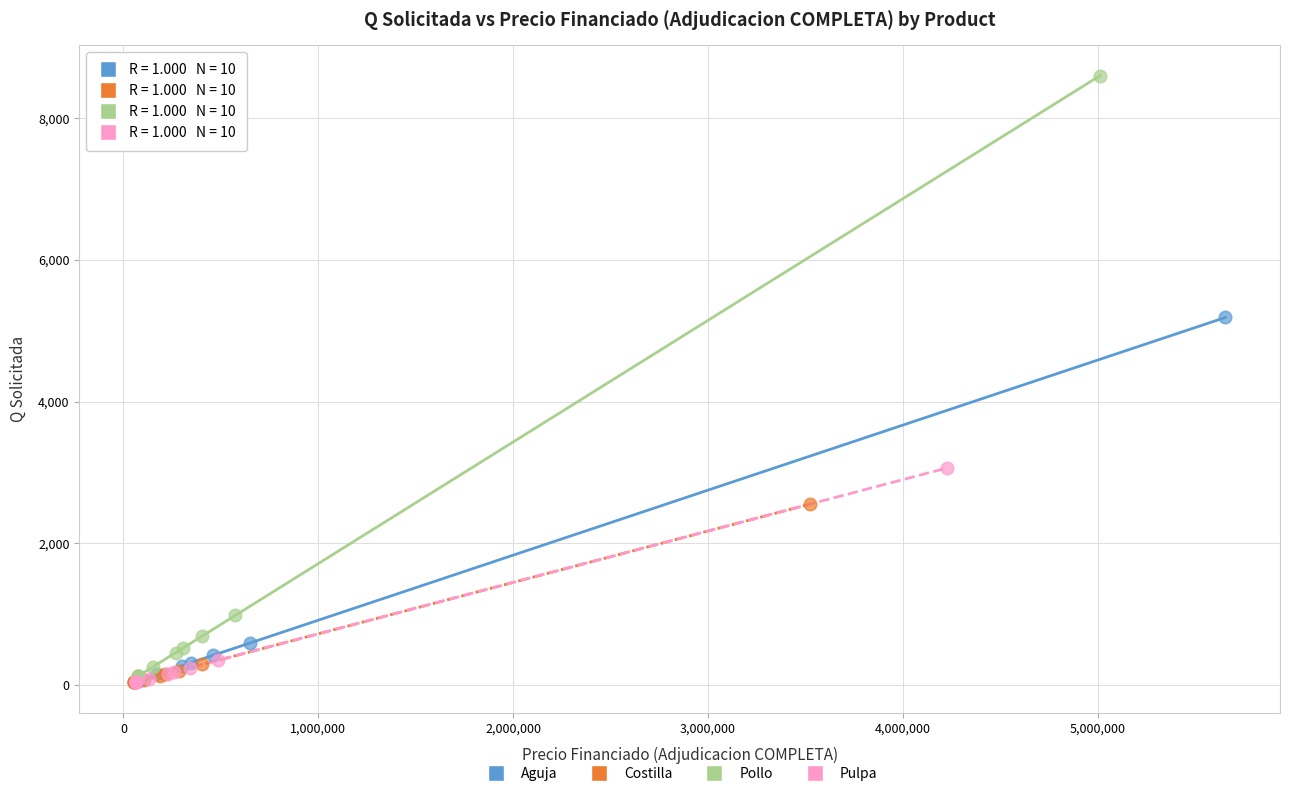

Which series reaches the maximum Y coordinate?

Pollo